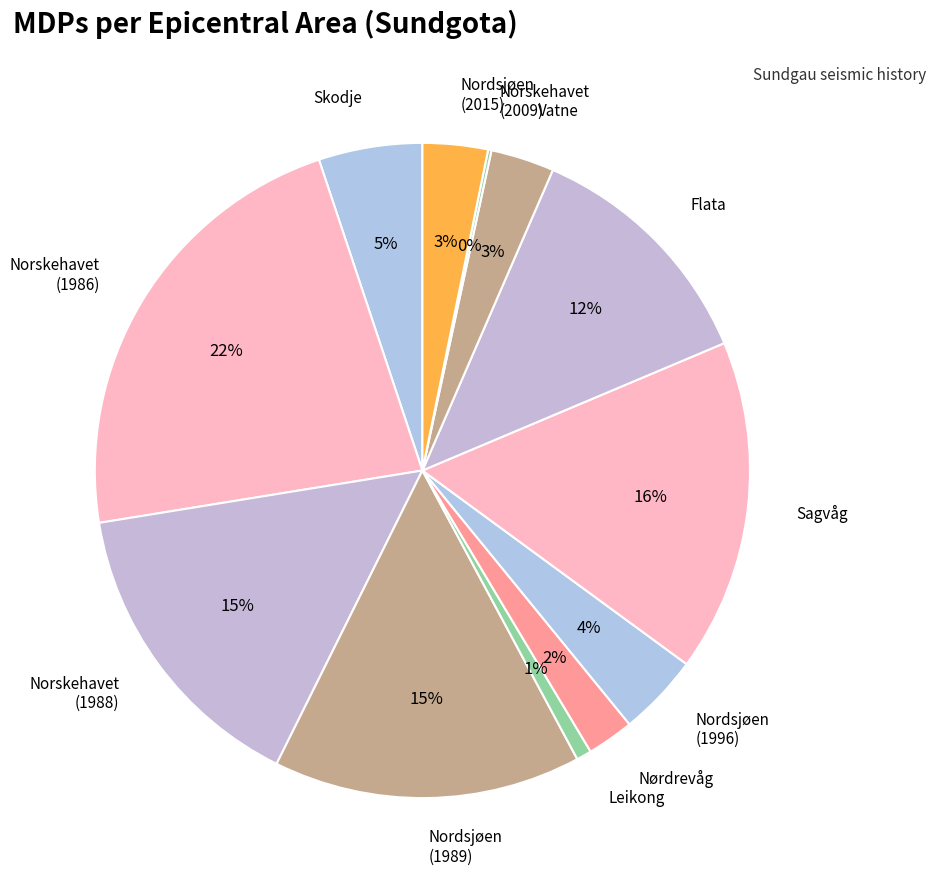

To the nearest percent, what percentage of the pie is Nordsjøen (1996)?

4%